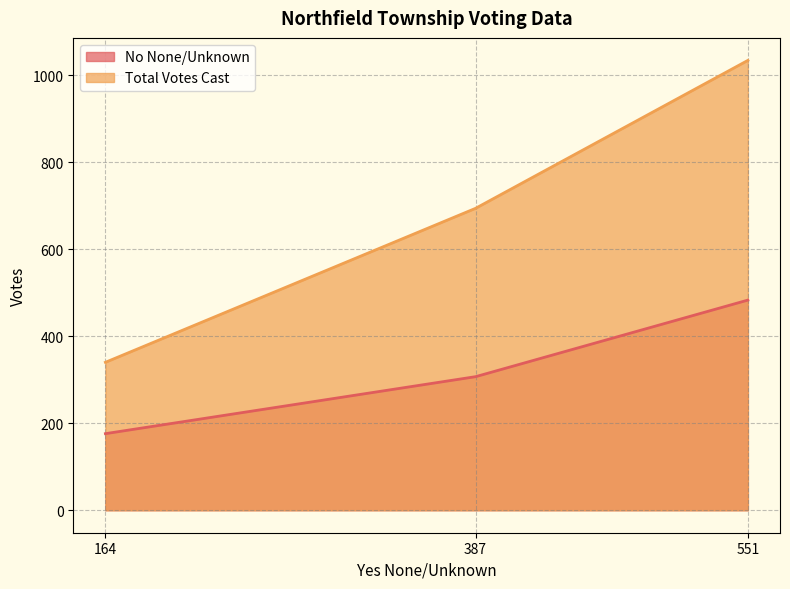

Is the value of No None/Unknown at 164 greater than the value of Total Votes Cast at 551?

No